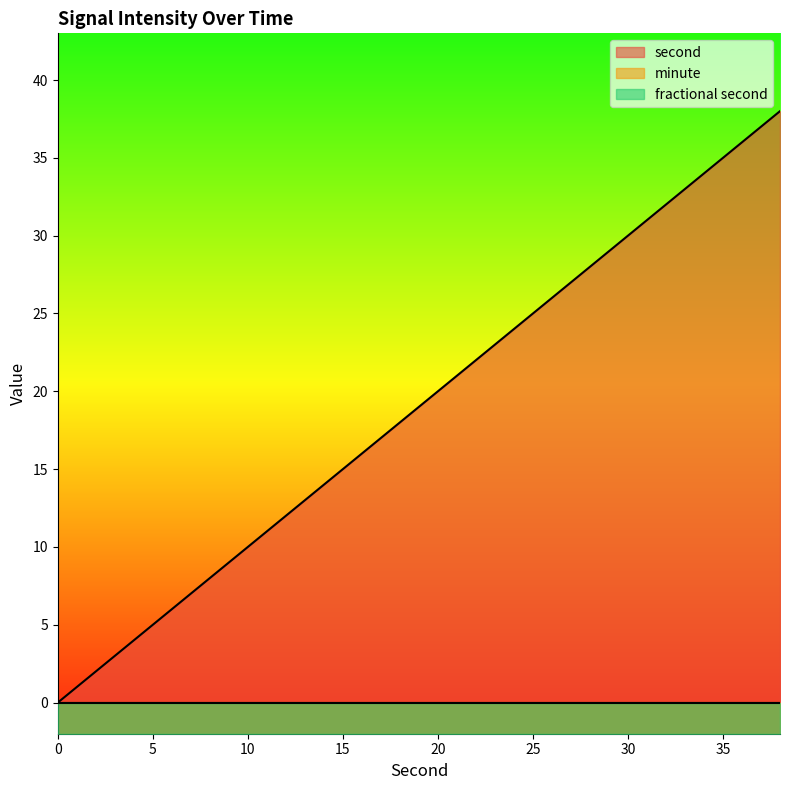

What is the value of the second point at the 16th from the left?

30